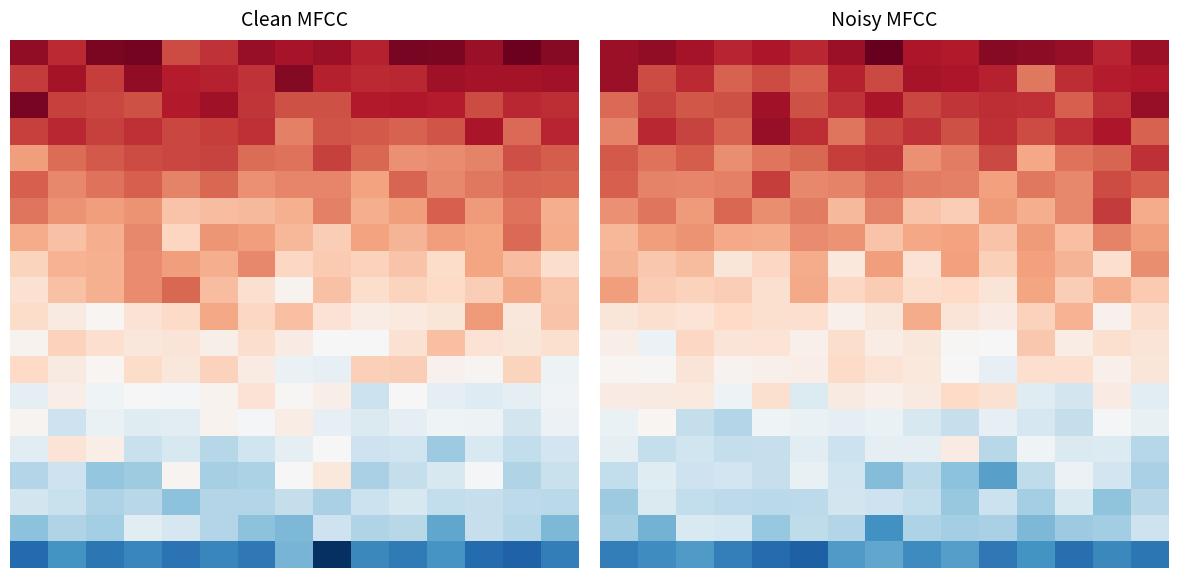

What is the spread (max minus min) of values at 11?

28.3